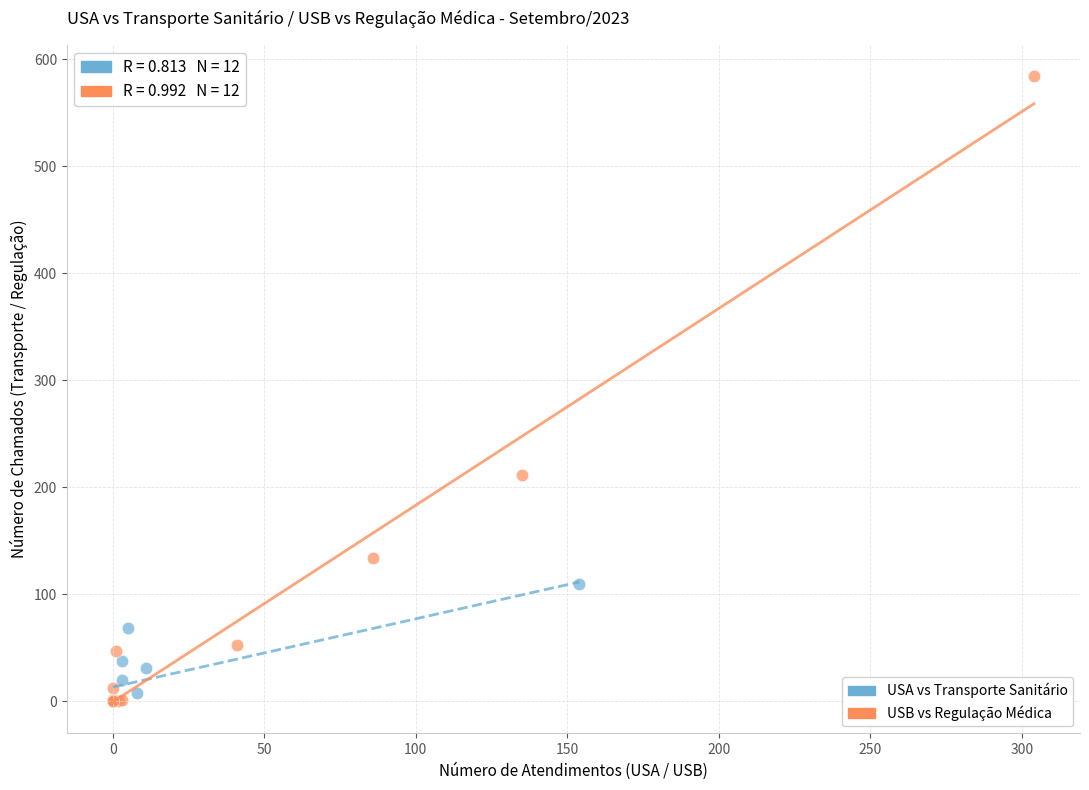

Which series reaches the maximum Y coordinate?

USB vs Regulação Médica